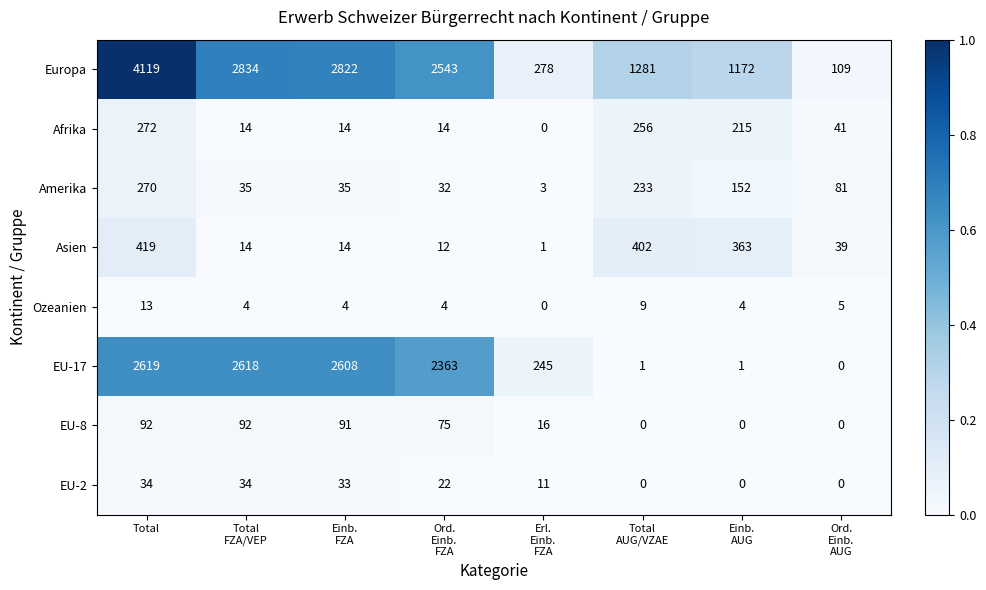

What is the difference between the maximum and second lowest values in the Asien series?

407